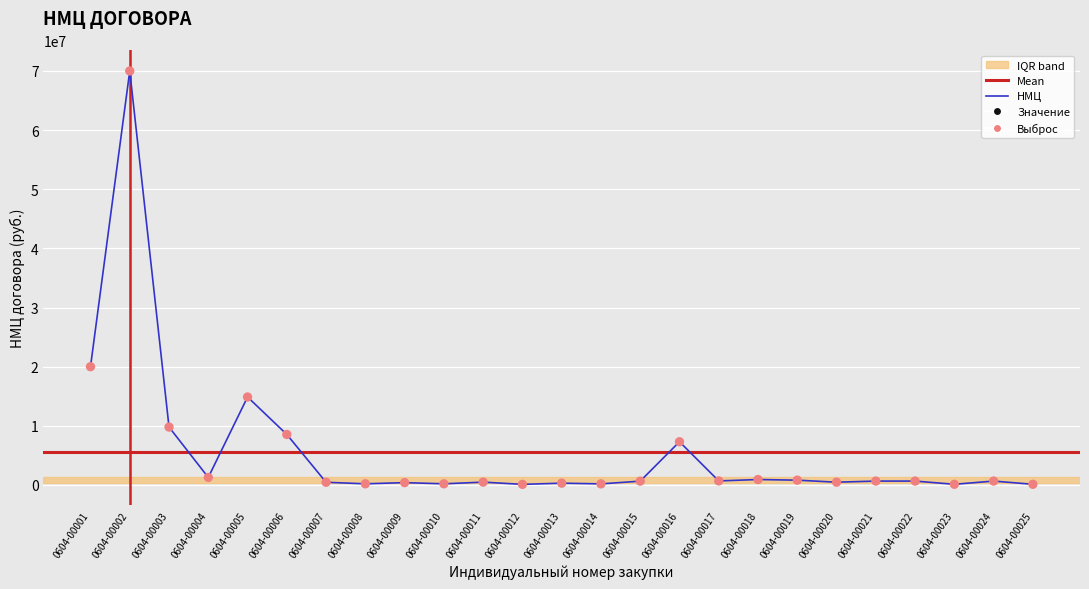

Approximately how many times larger is the value at 0604-00018 compared to 0604-00019?

1.1